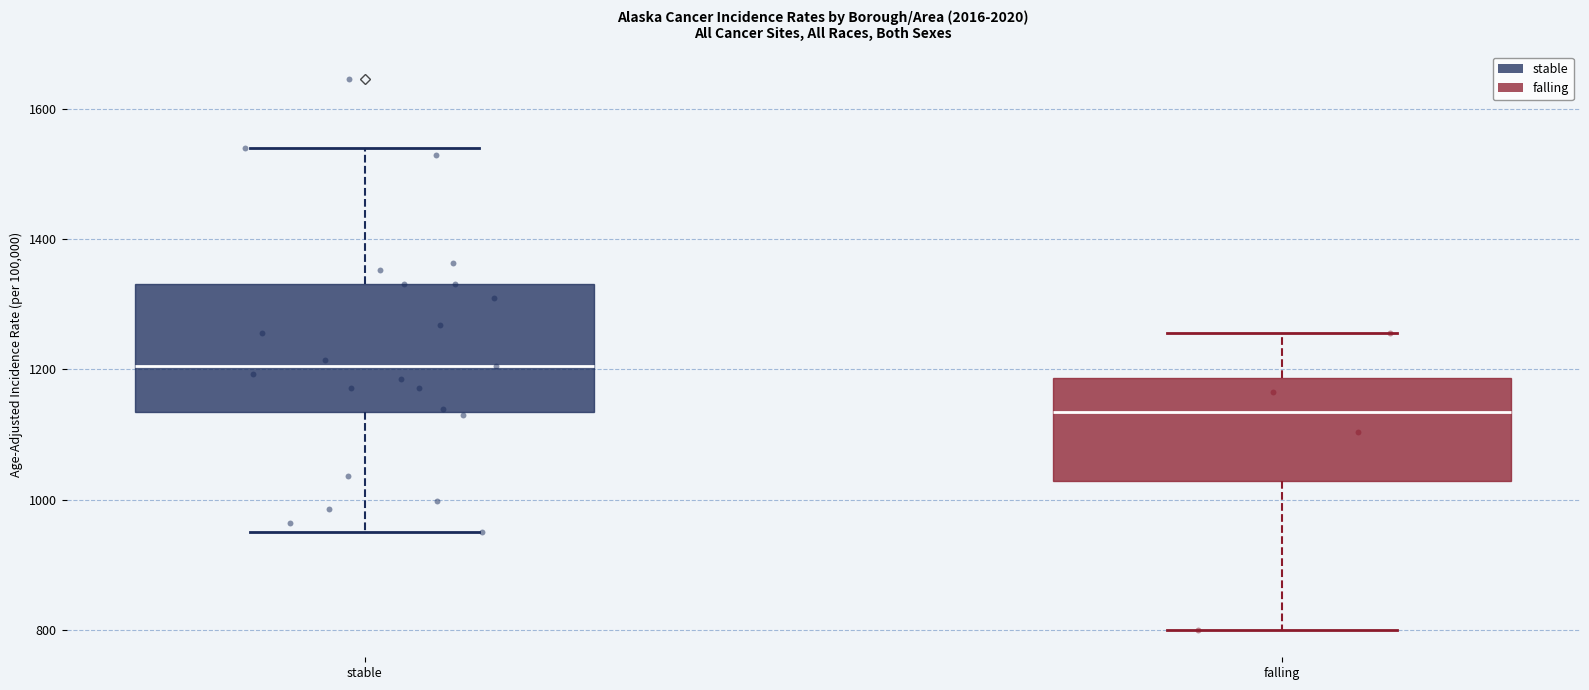

Reading left to right, transcribe this box plot: for each box, give where its median line is, the range the box spans, and where its two whiskers end, as read against the y-axis. The values are not printed on the chart, so give them approximately, as read against the axis.

stable: median 1200, box 1140 to 1340, whiskers 960 to 1540
falling: median 1140, box 1020 to 1180, whiskers 800 to 1260